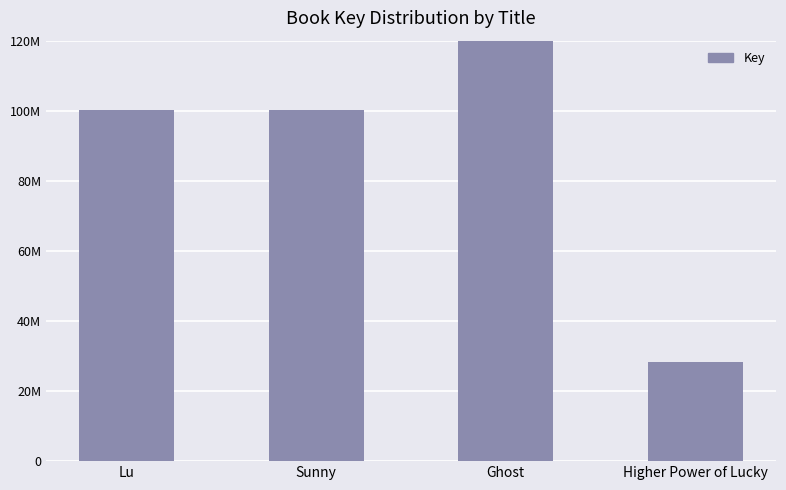

What is the change in value from Lu to Ghost?

+39414372